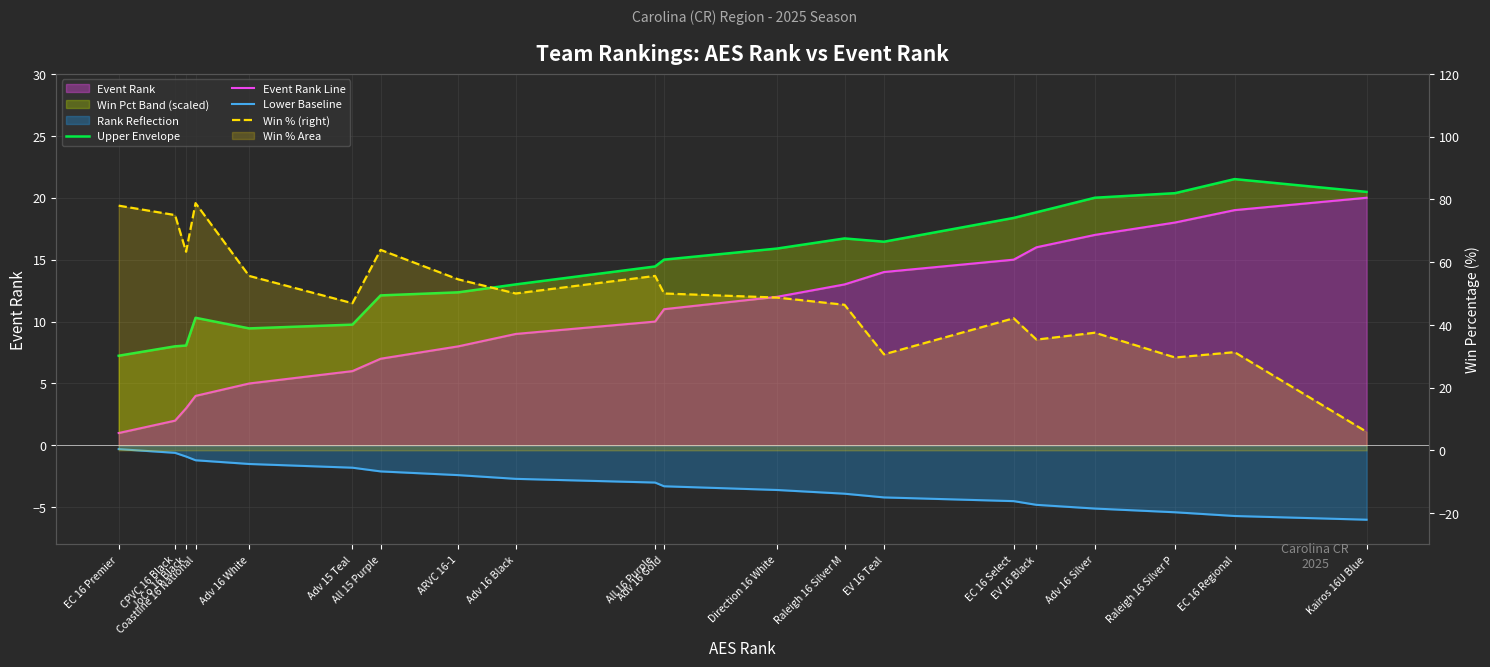

What is the highest value of the Upper Envelope series?

21.5